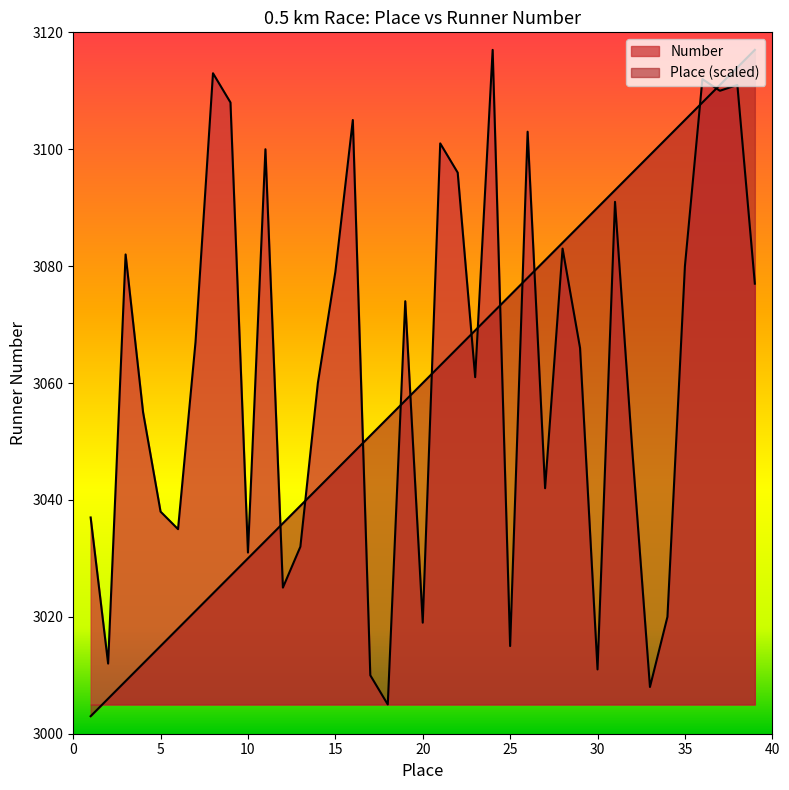

At which label does Place first exceed 3060?

21